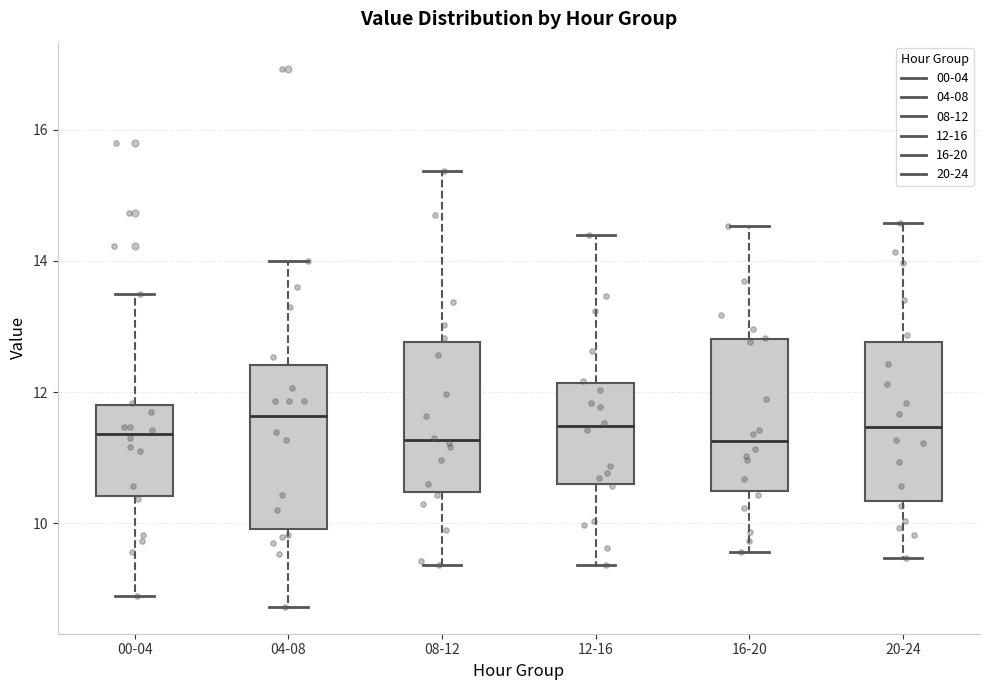

Reading left to right, transcribe this box plot: for each box, give where its median line is, the range the box spans, and where its two whiskers end, as read against the y-axis. The values are not printed on the chart, so give them approximately, as read against the axis.

00-04: median 11.4, box 10.4 to 11.8, whiskers 9.0 to 13.6
04-08: median 11.6, box 10.0 to 12.4, whiskers 8.8 to 14.0
08-12: median 11.2, box 10.4 to 12.8, whiskers 9.4 to 15.4
12-16: median 11.4, box 10.6 to 12.2, whiskers 9.4 to 14.4
16-20: median 11.2, box 10.4 to 12.8, whiskers 9.6 to 14.6
20-24: median 11.4, box 10.4 to 12.8, whiskers 9.4 to 14.6